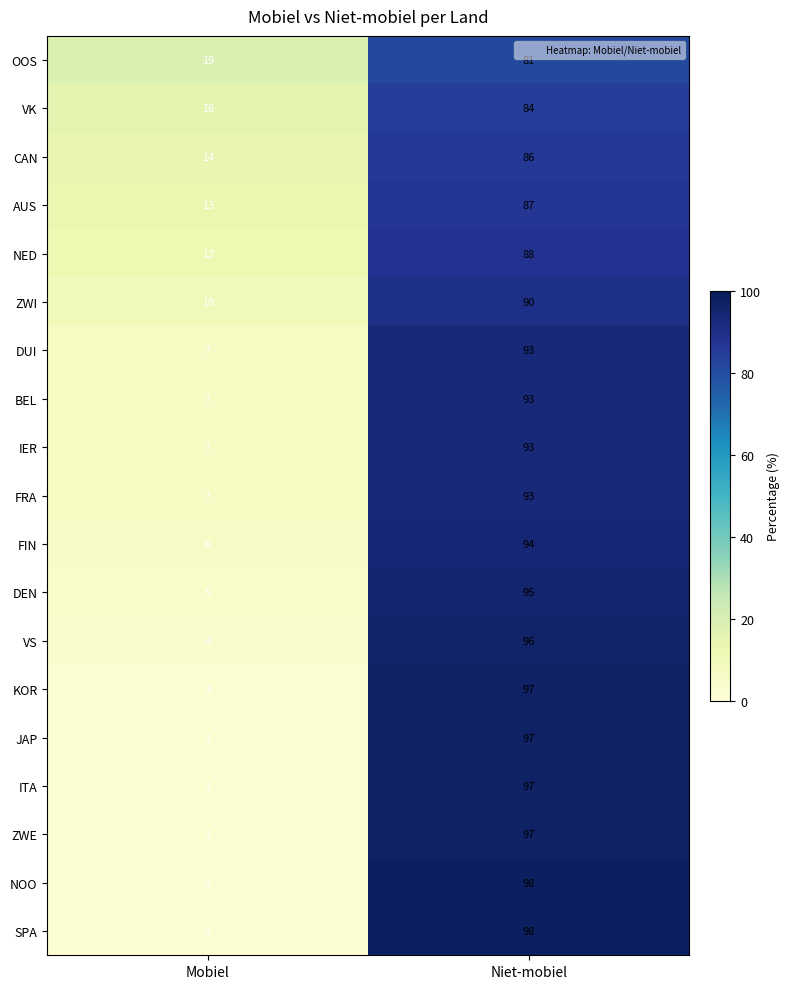

How many categories are shown in the chart?

2